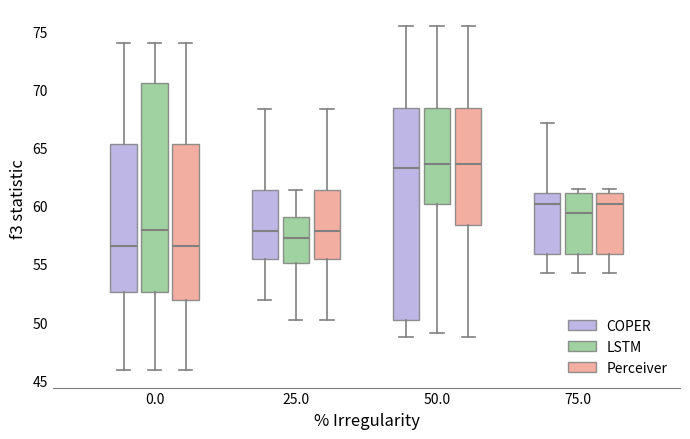

Where is the upper edge of the box for 75.0 (COPER) on the y-axis? The values are not printed on the chart, so give them approximately, as read against the axis.

61.0